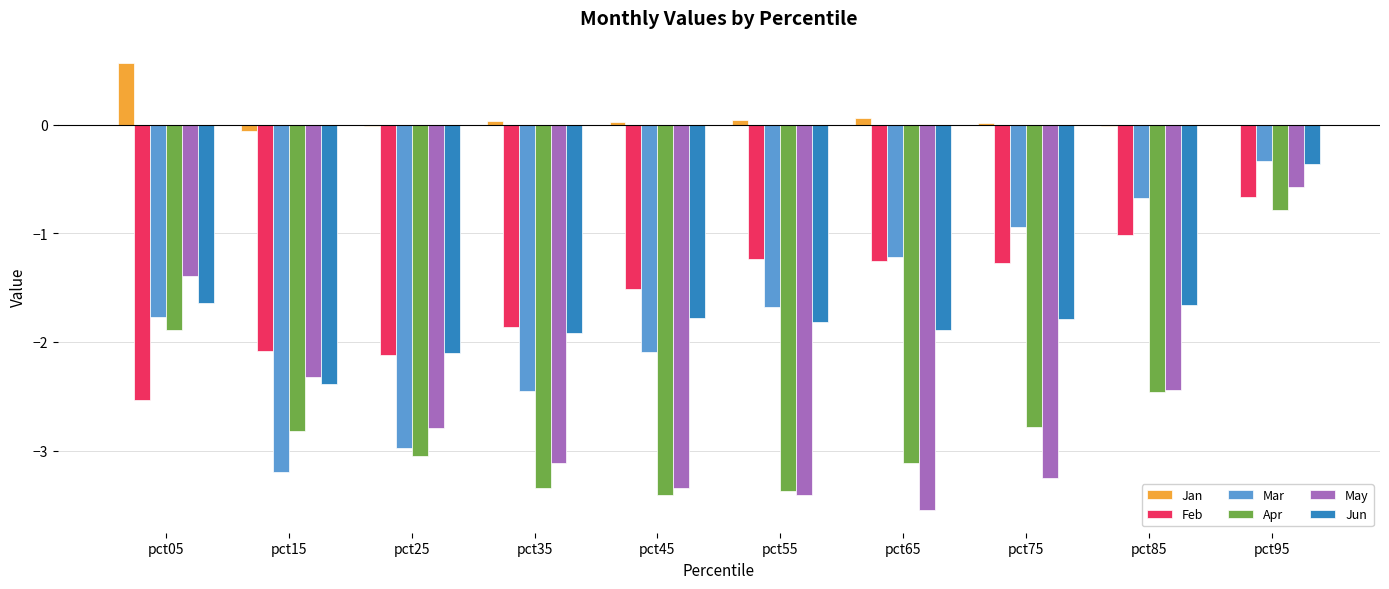

How many data points in Jun are above -1?

1